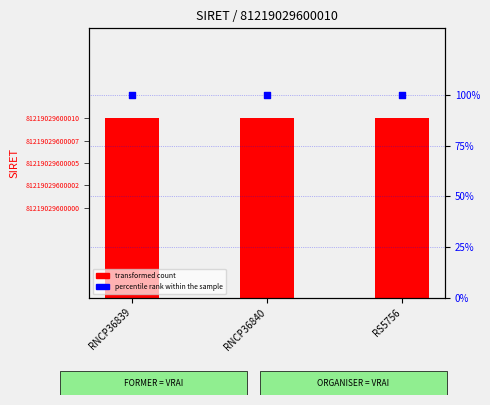

What is the total value across all series at RNCP36839?

81219029600110